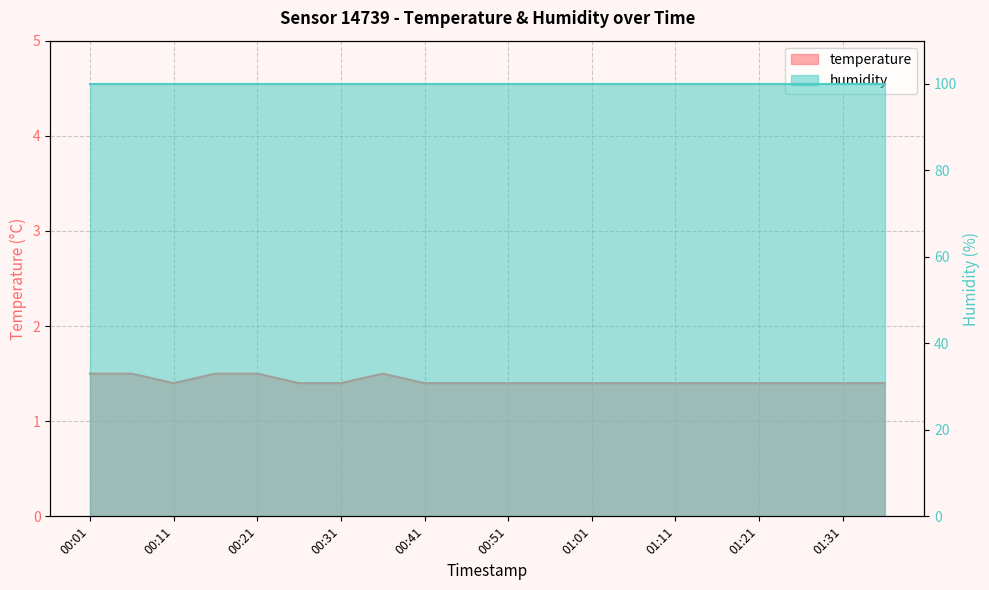

What is the maximum value shown in the chart?

1.5